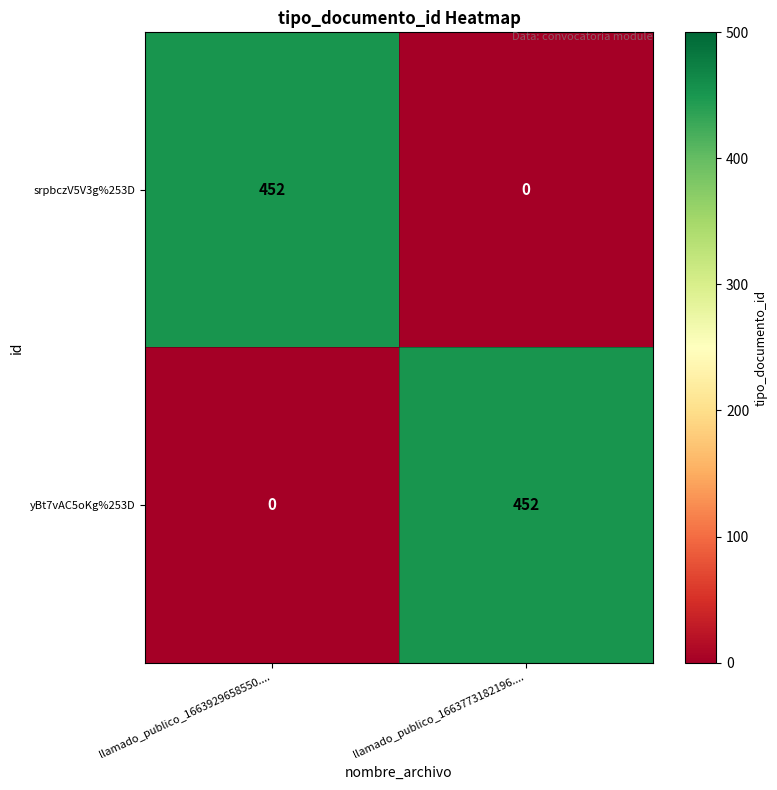

Is it true that srpbczV5V3g%253D equals 139 at llamado_publico_1663929658550....?

False